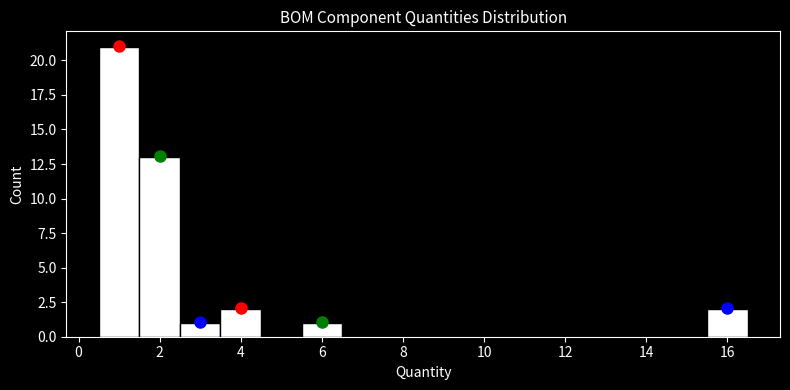

Over which range of the x-axis is the bar tallest?

0.5 to 1.5